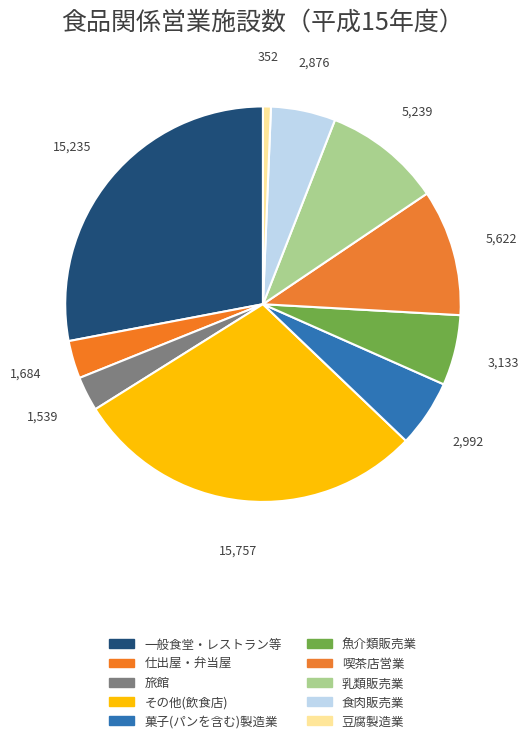

What is the total percentage of 一般食堂・レストラン等 and 菓子(パンを含む)製造業?

33.5%